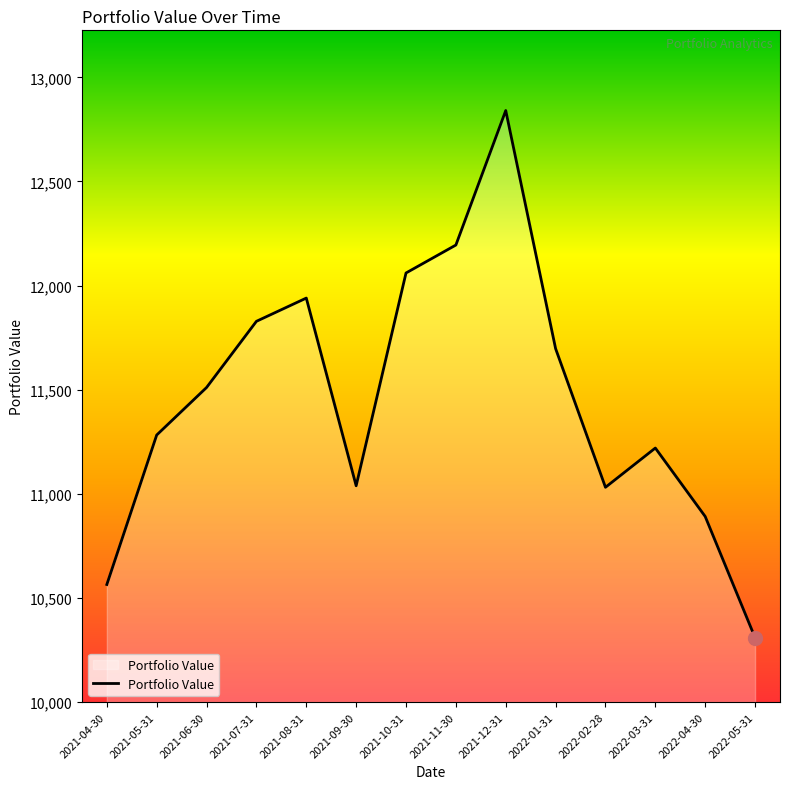

What is the difference between the maximum and minimum values?

2532.0